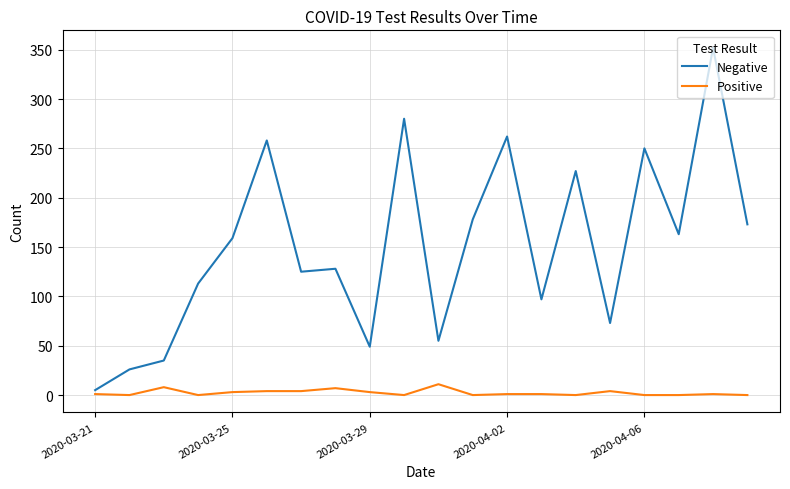

Which series has the largest range (max minus min)?

Negative